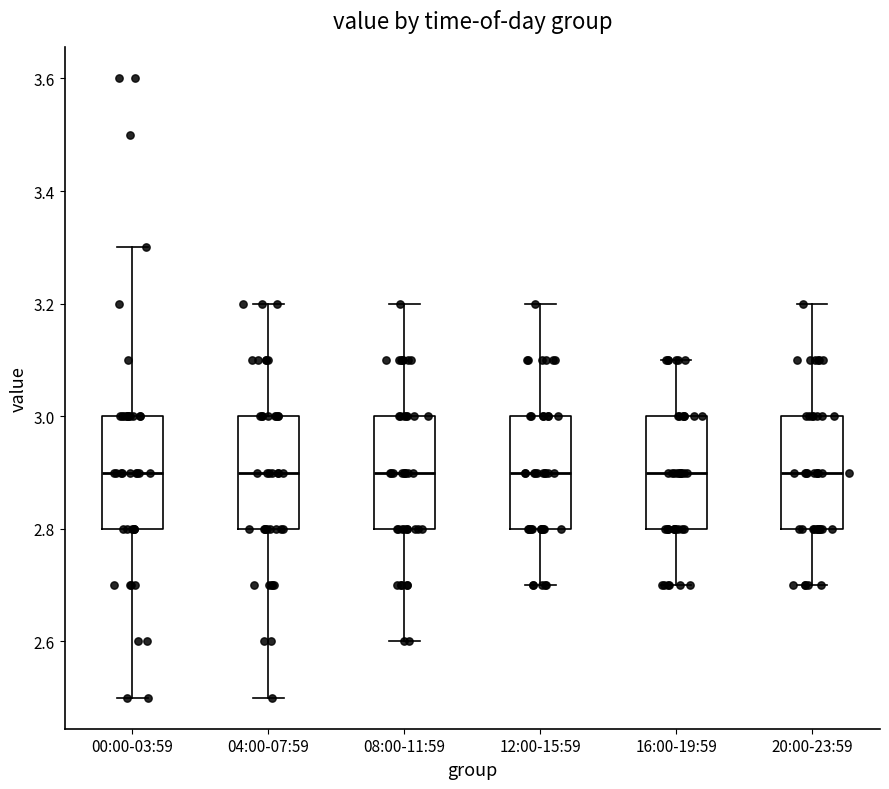

Reading left to right, read every box against the y-axis: the position of its median line, the range the box covers, and the ends of its whiskers. The values are not printed on the chart, so give them approximately, as read against the axis.

00:00-03:59: median 2.9, box 2.8 to 3.0, whiskers 2.5 to 3.3
04:00-07:59: median 2.9, box 2.8 to 3.0, whiskers 2.5 to 3.2
08:00-11:59: median 2.9, box 2.8 to 3.0, whiskers 2.6 to 3.2
12:00-15:59: median 2.9, box 2.8 to 3.0, whiskers 2.7 to 3.2
16:00-19:59: median 2.9, box 2.8 to 3.0, whiskers 2.7 to 3.1
20:00-23:59: median 2.9, box 2.8 to 3.0, whiskers 2.7 to 3.2